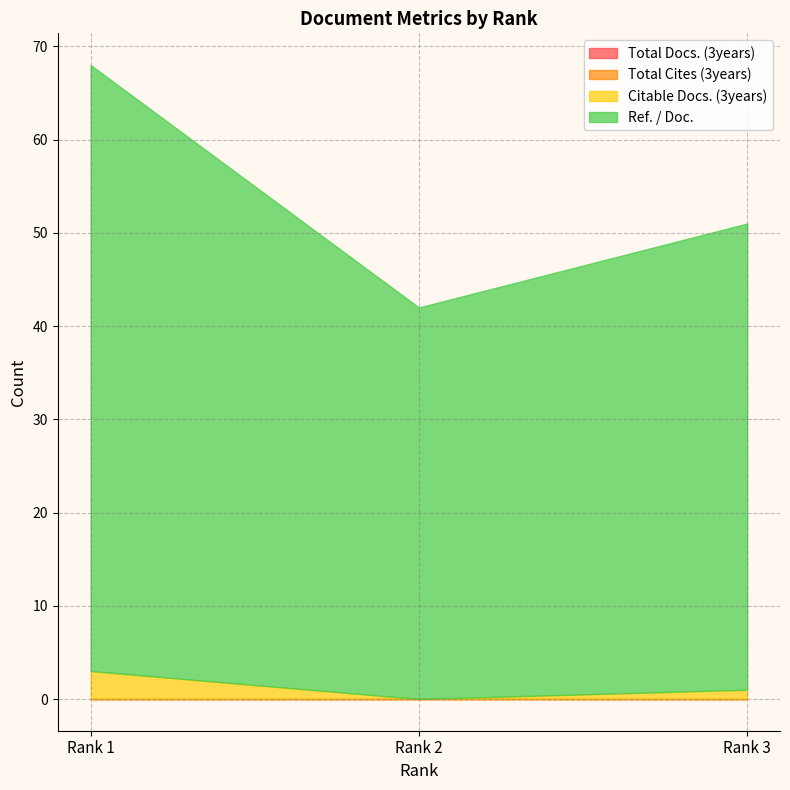

What is the difference between the highest and lowest values at Rank 1?

65